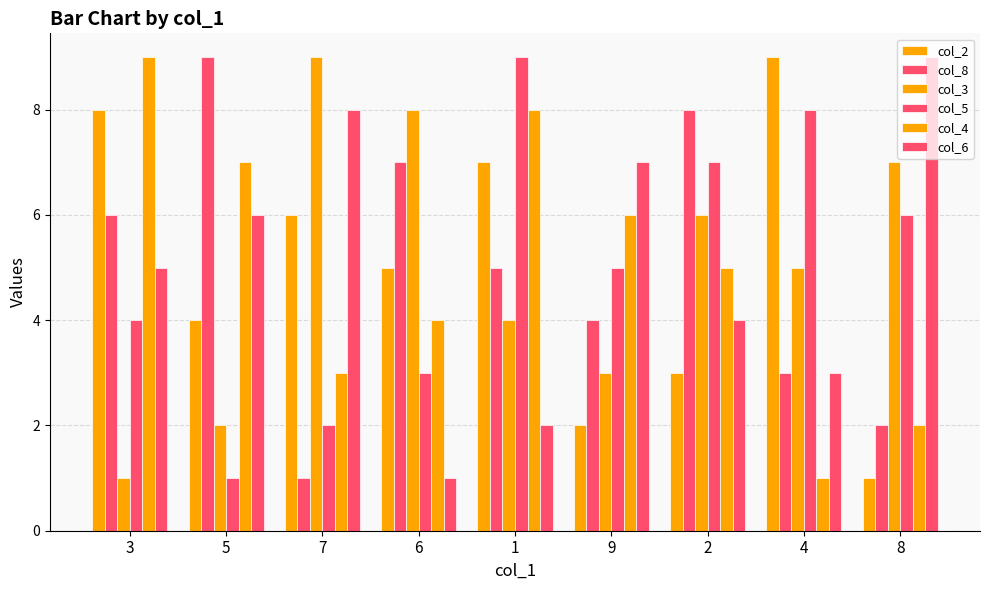

Does the chart contain stacked bars?

No